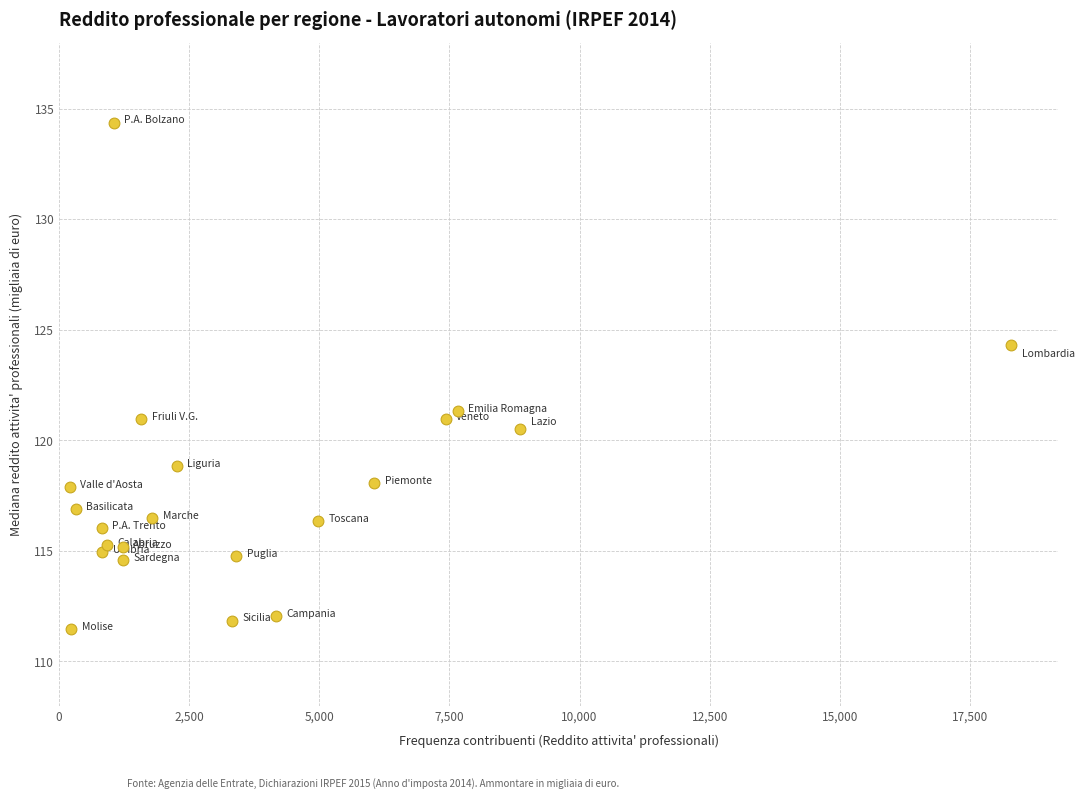

What is the range of Y values (max minus min)?

22.9